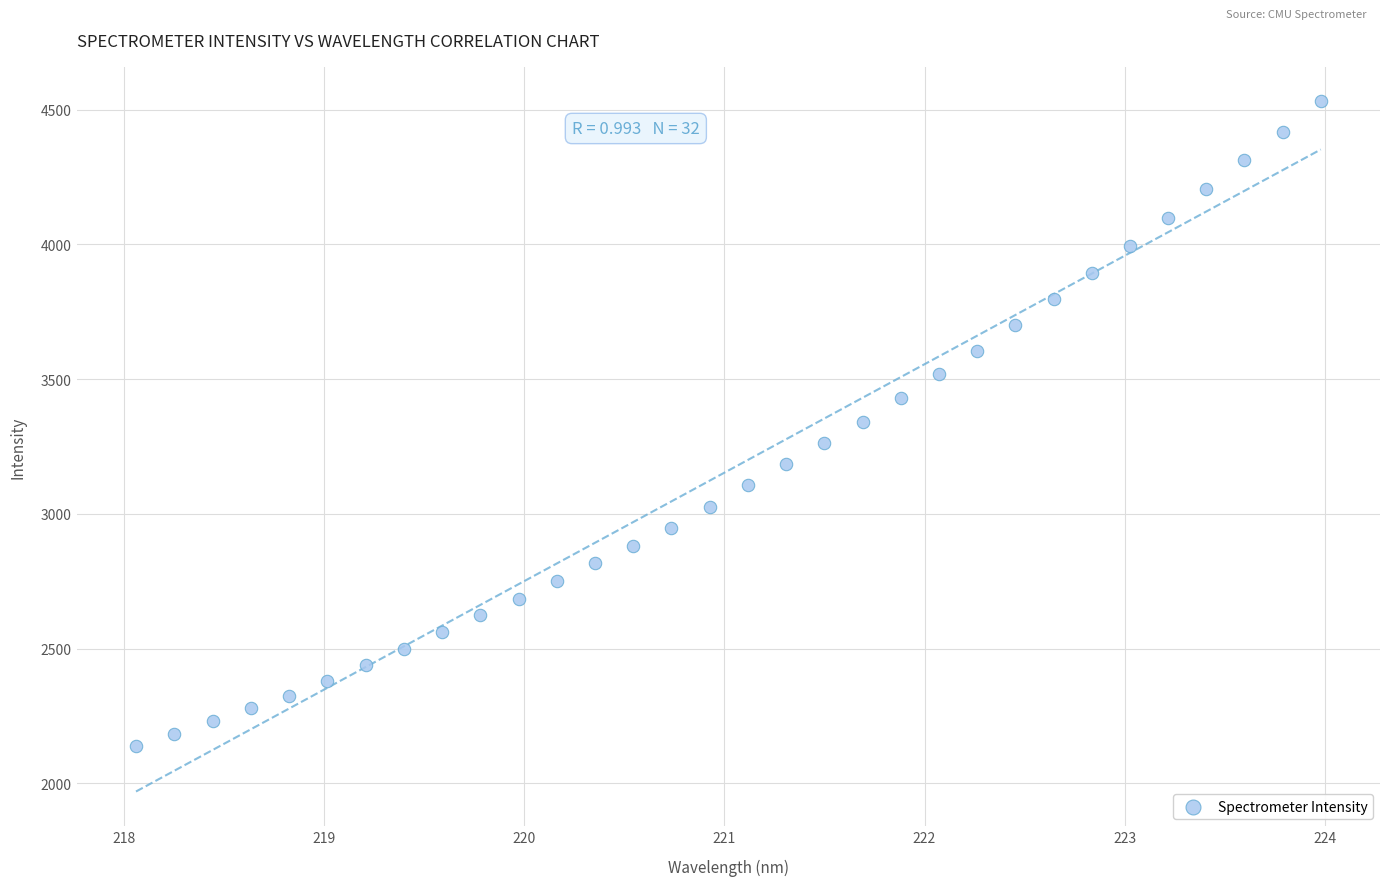

What is the range of Y values (max minus min)?

2393.7